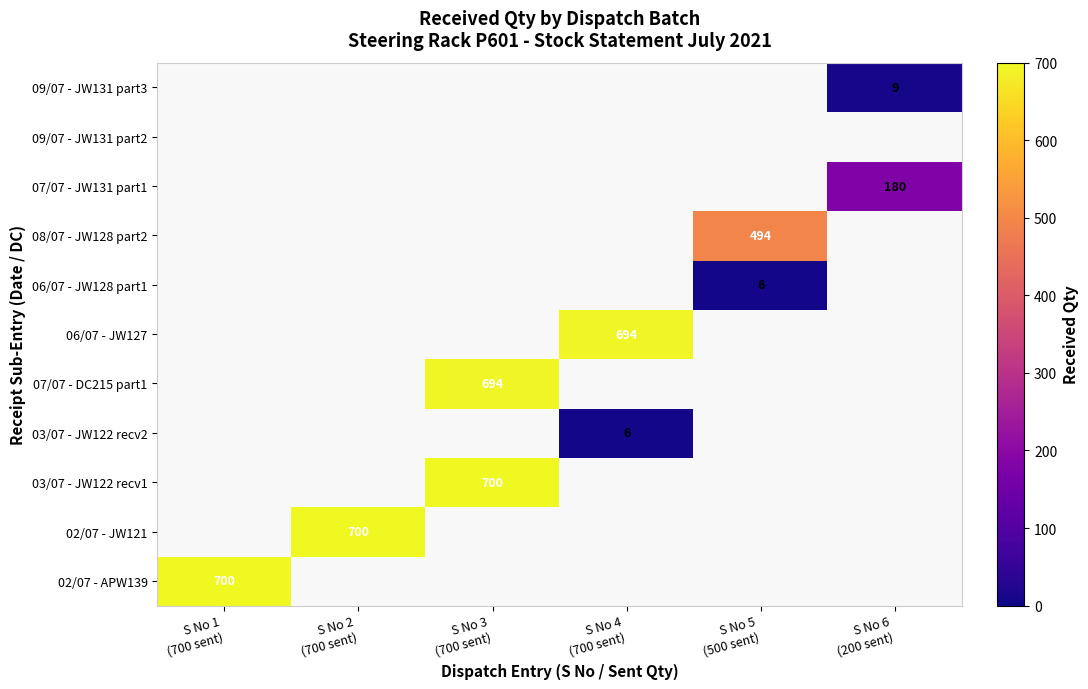

Is the value of 03/07 - JW122 recv1 at S No 4 (700 sent) greater than the value of 06/07 - JW128 part1 at S No 1 (700 sent)?

No